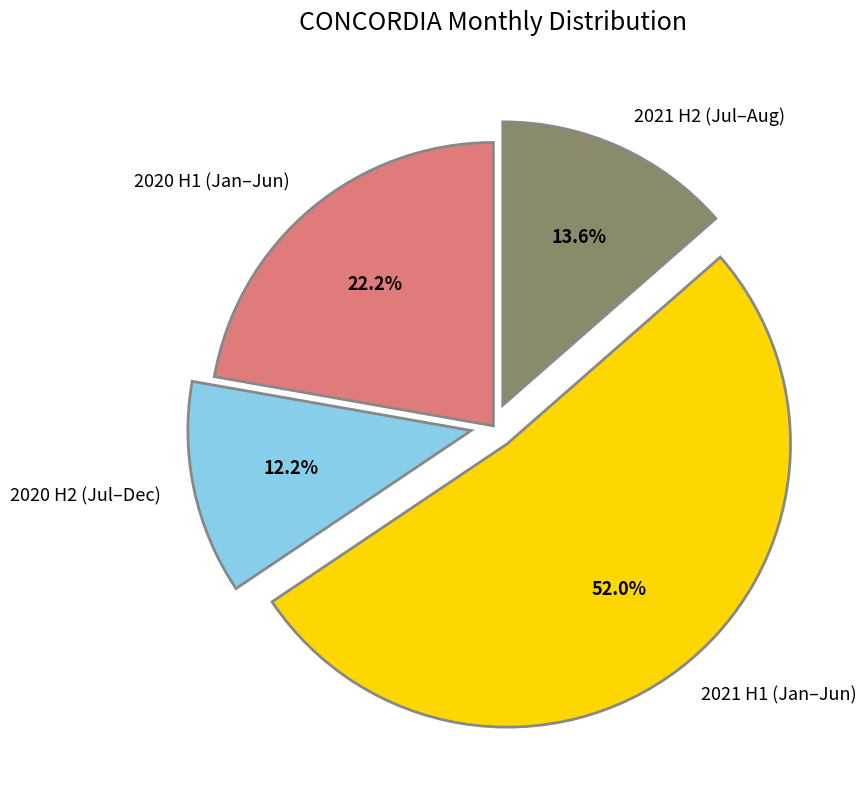

Is there any slice that represents more than half of the pie?

Yes